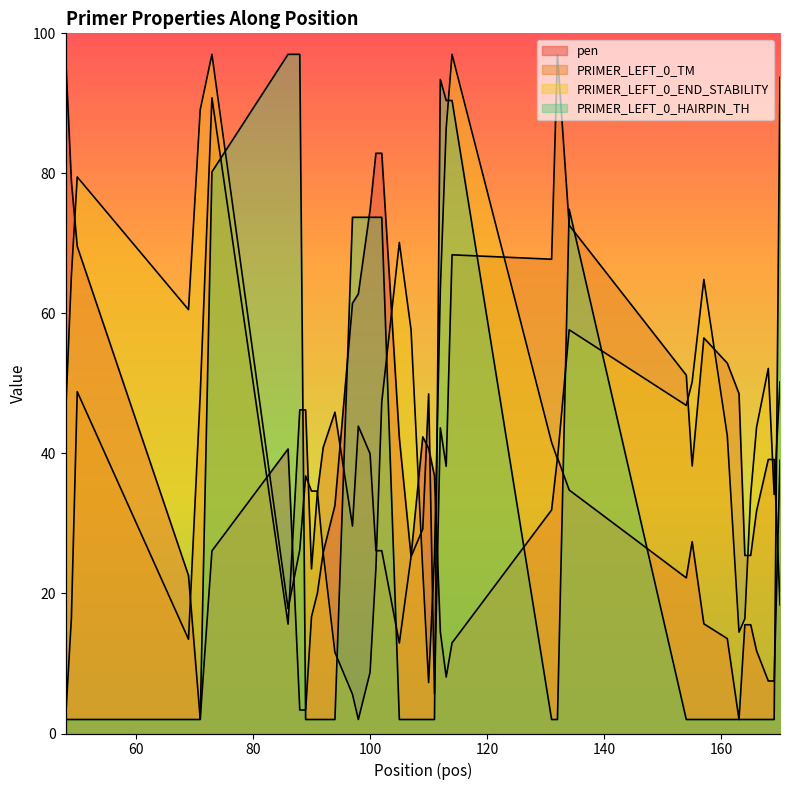

How many lines are shown in the chart?

4